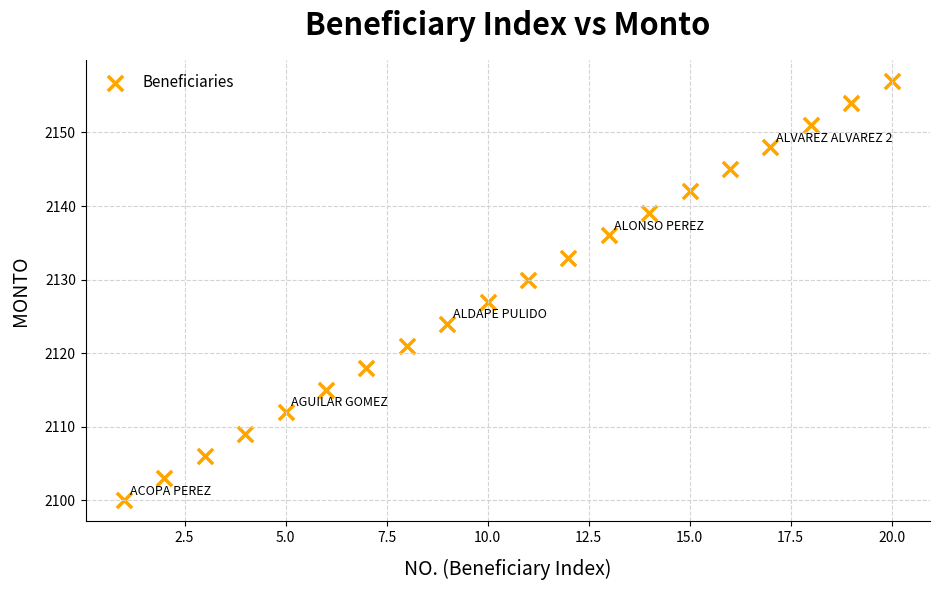

What Y value in the scatter plot is closest to 2128?

2127